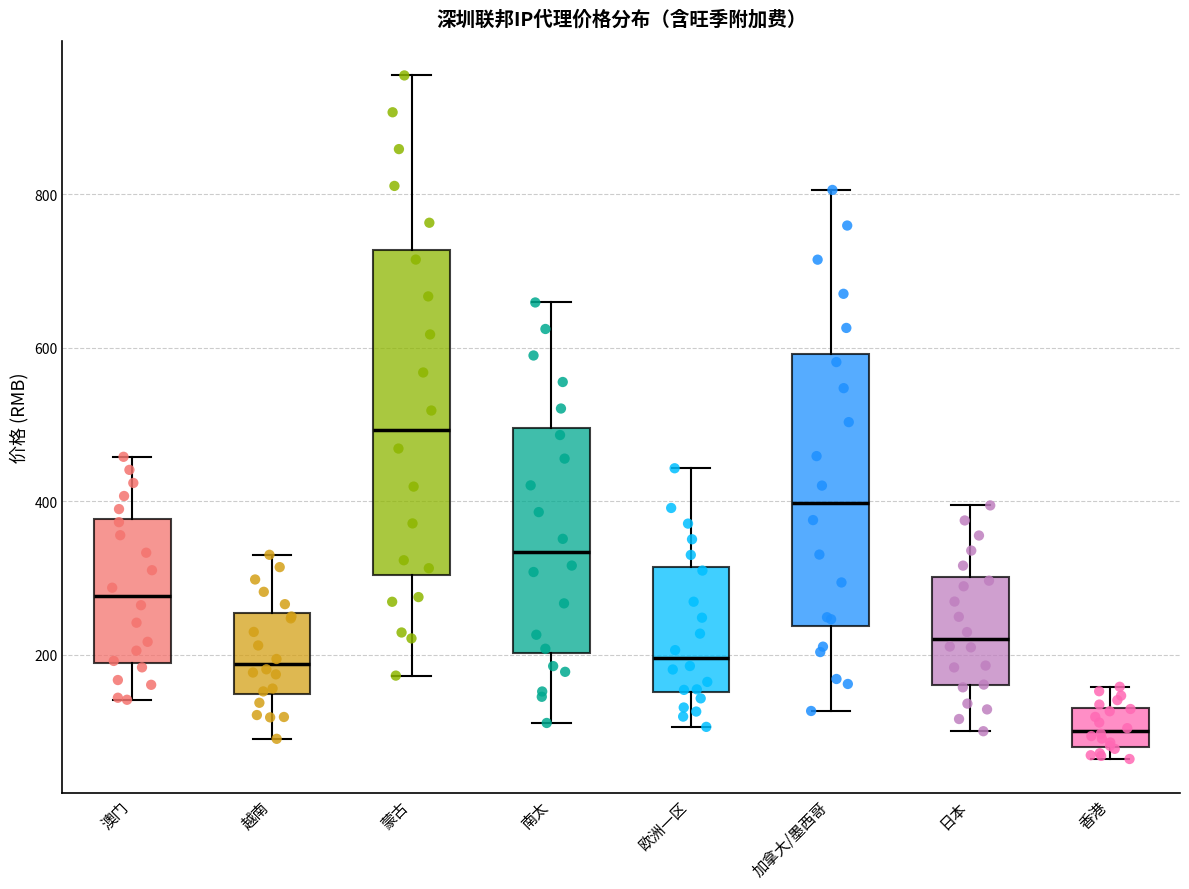

Reading left to right, transcribe this box plot: for each box, give where its median line is, the range the box spans, and where its two whiskers end, as read against the y-axis. The values are not printed on the chart, so give them approximately, as read against the axis.

澳门: median 280, box 180 to 380, whiskers 140 to 460
越南: median 180, box 140 to 260, whiskers 100 to 320
蒙古: median 500, box 300 to 720, whiskers 180 to 960
南太: median 340, box 200 to 500, whiskers 120 to 660
欧洲一区: median 200, box 160 to 320, whiskers 100 to 440
加拿大/墨西哥: median 400, box 240 to 600, whiskers 120 to 800
日本: median 220, box 160 to 300, whiskers 100 to 400
香港: median 100, box 80 to 140, whiskers 60 to 160